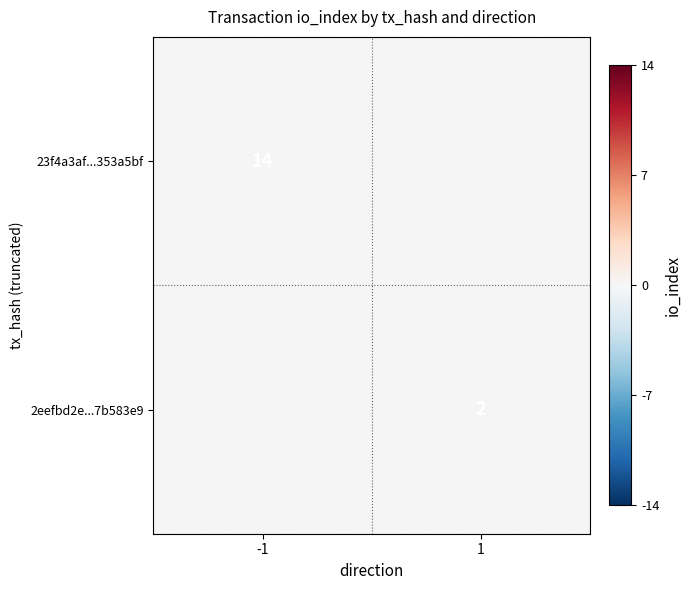

At how many categories does at least one series exceed 2?

1